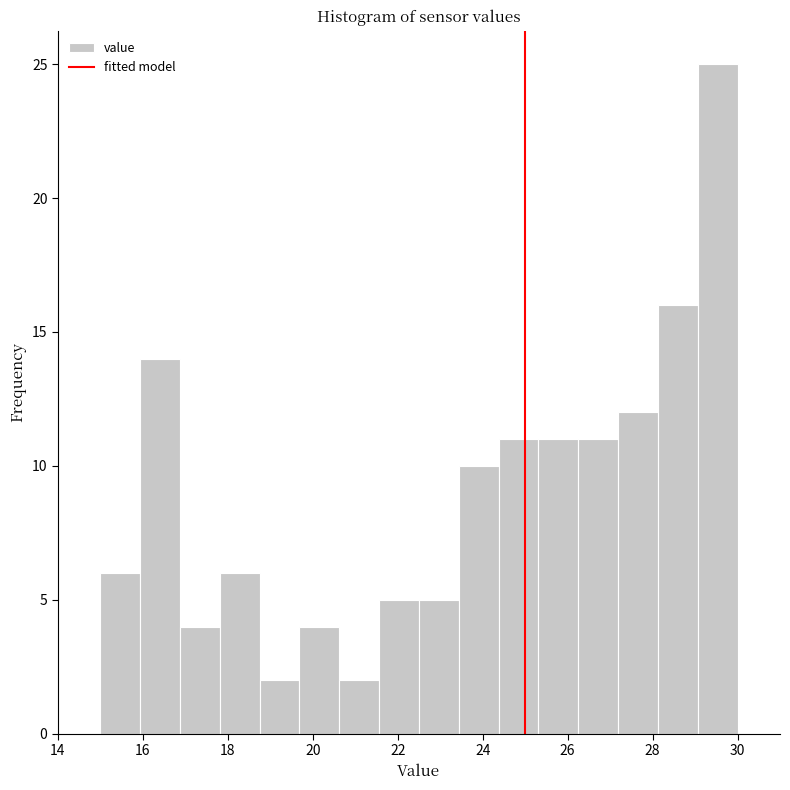

Reading left to right, transcribe this chart: for each bar, give the range it covers on the x-axis and its height. Neither the bar edges nor the heights are printed on the chart, so give them approximately, as read against the axes.

15.0 to 16.0: 6
16.0 to 16.8: 14
16.8 to 17.8: 4
17.8 to 18.8: 6
18.8 to 19.6: 2
19.6 to 20.6: 4
20.6 to 21.6: 2
21.6 to 22.6: 5
22.6 to 23.4: 5
23.4 to 24.4: 10
24.4 to 25.4: 11
25.4 to 26.2: 11
26.2 to 27.2: 11
27.2 to 28.2: 12
28.2 to 29.0: 16
29.0 to 30.0: 25